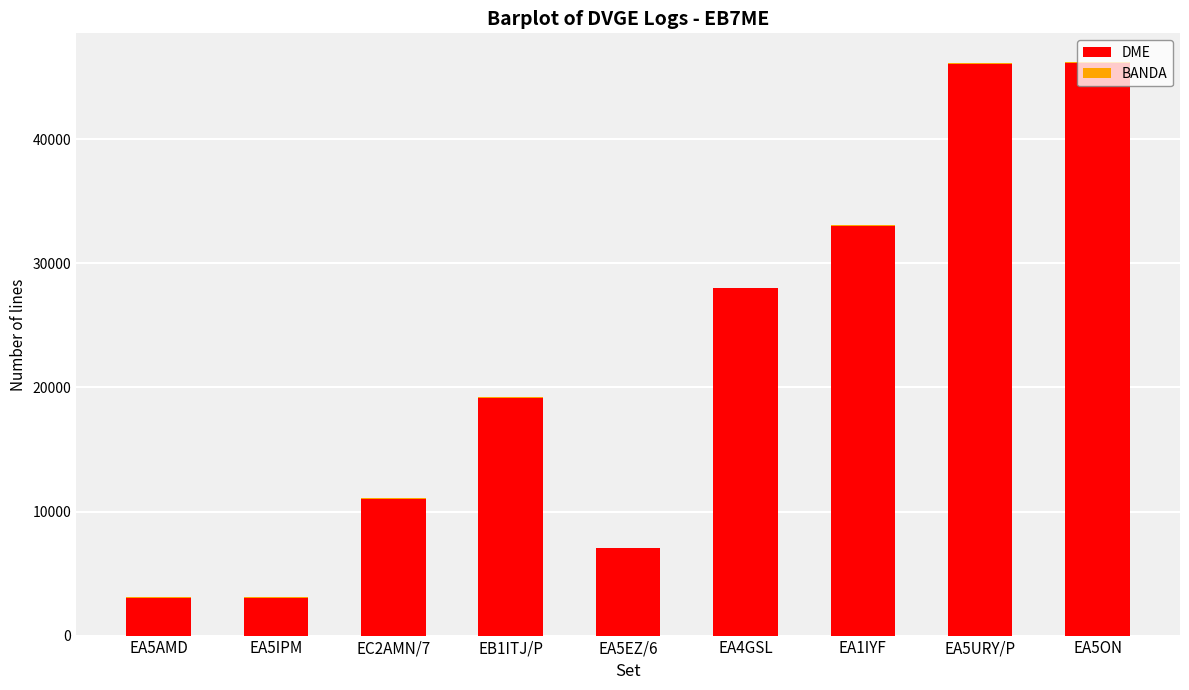

What is the difference between the DME values at EA5AMD and EA5EZ/6?

3980